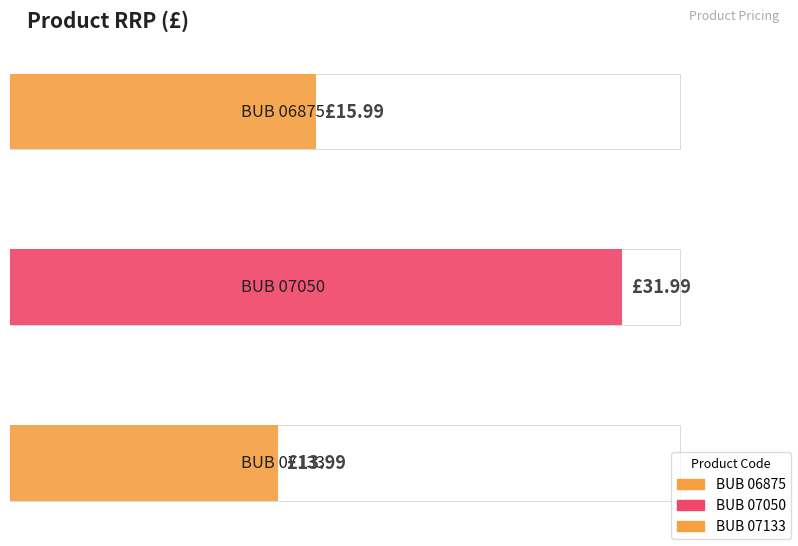

What is the ratio of the value at BUB 07050 to the value at BUB 07133?

2.3